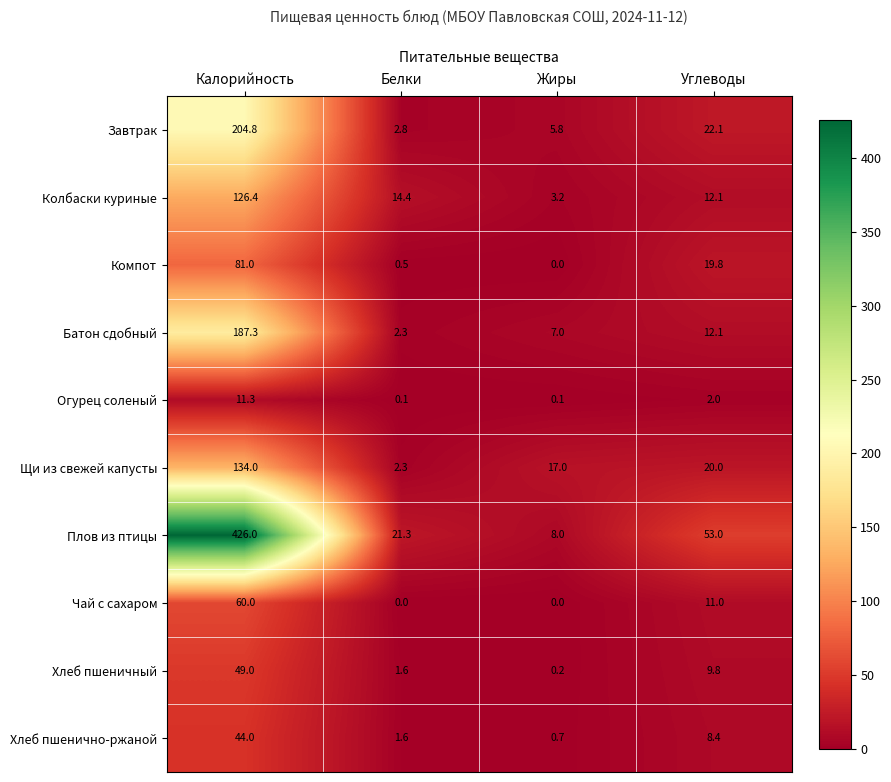

Where is Чай с сахаром nearest to the value 30?

Углеводы